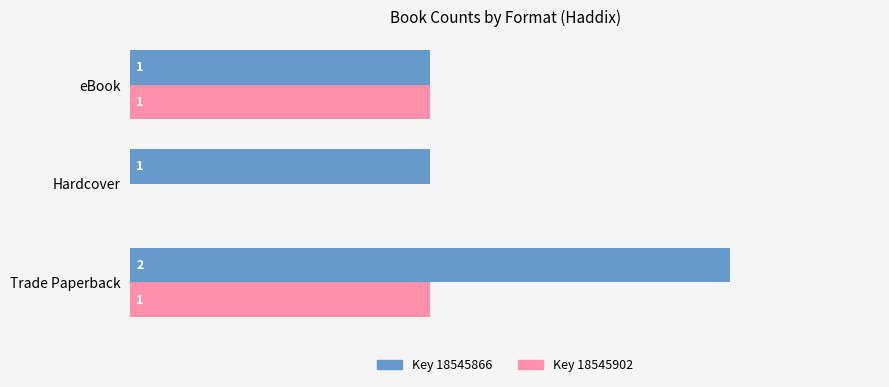

Which category has the highest value across all series?

Trade Paperback